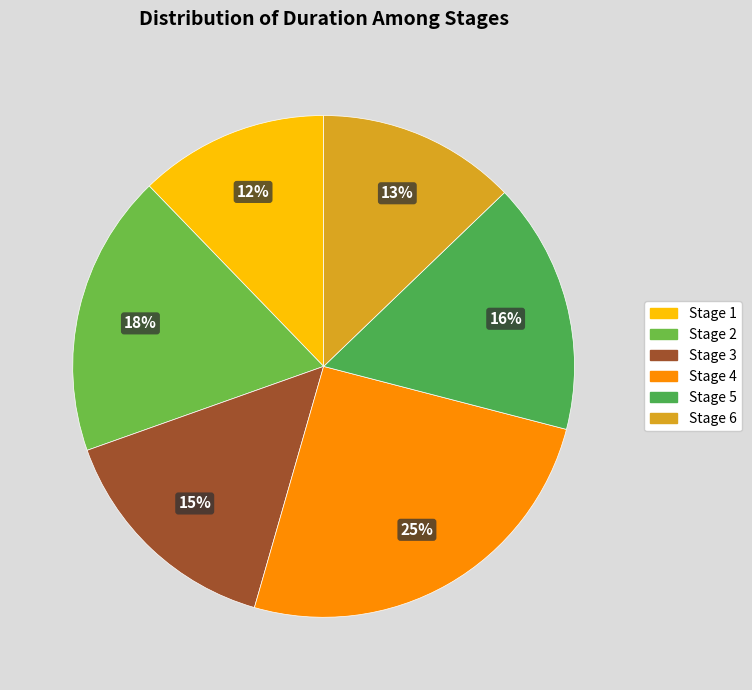

Is there a majority slice in this chart?

No